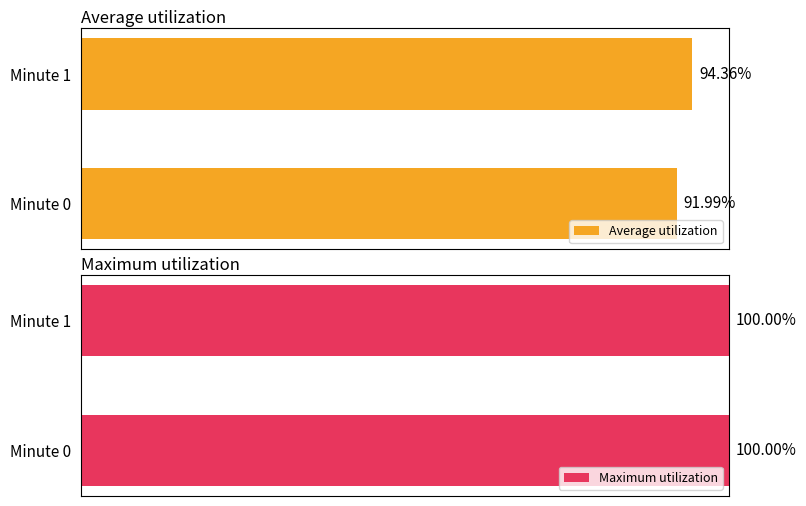

Rank the categories by Average utilization value from highest to lowest.

Minute 1, Minute 0